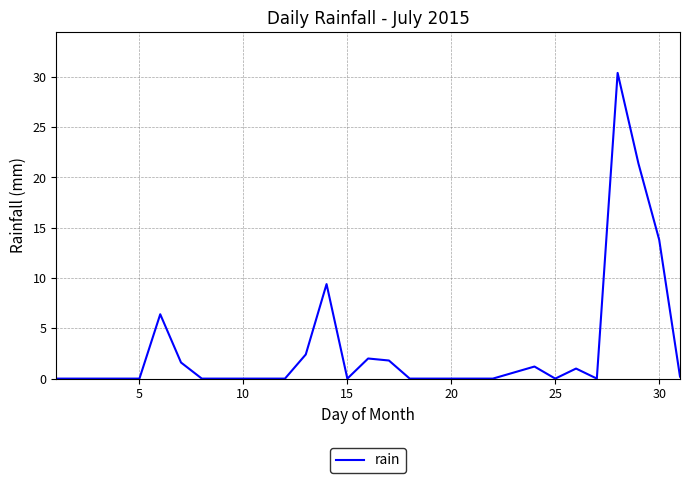

Reading left to right, transcribe all the data shown in this chart.

0.0	0.0	0.0	0.0	0.0	6.4	1.6	0.0	0.0	0.0	0.0	0.0	2.4	9.4	0.0	2.0	1.8	0.0	0.0	0.0	0.0	0.0	0.6	1.2	0.0	1.0	0.0	30.4	21.4	13.8	0.2